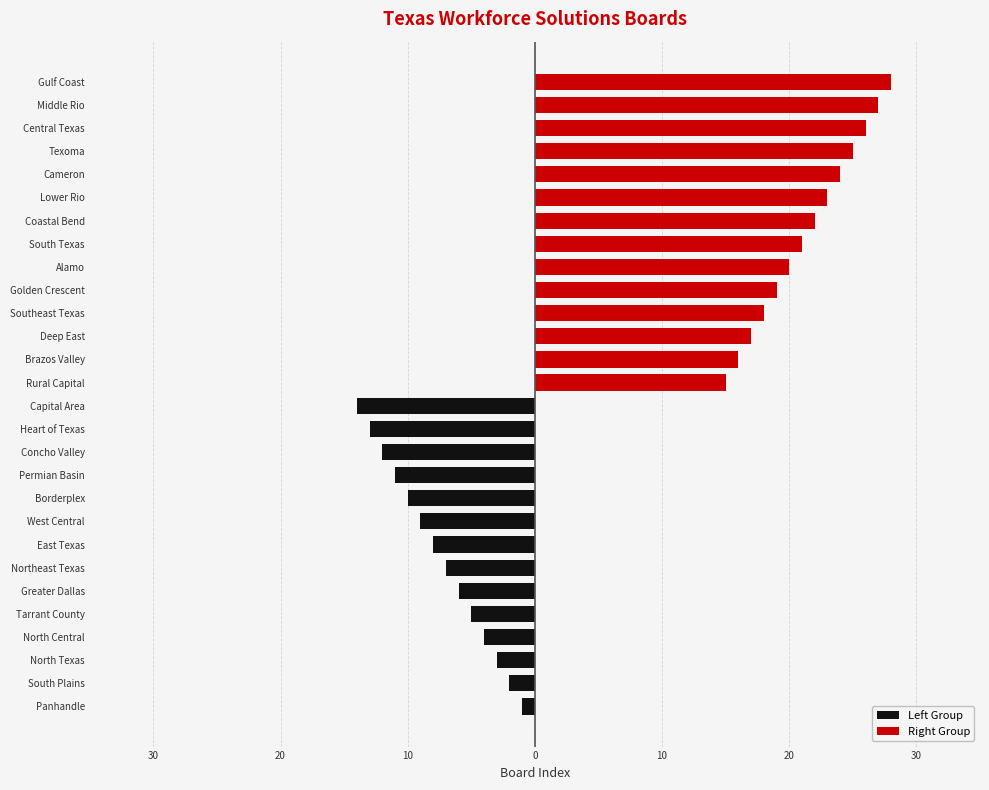

Between South Plains and Greater Dallas, which is larger?

South Plains